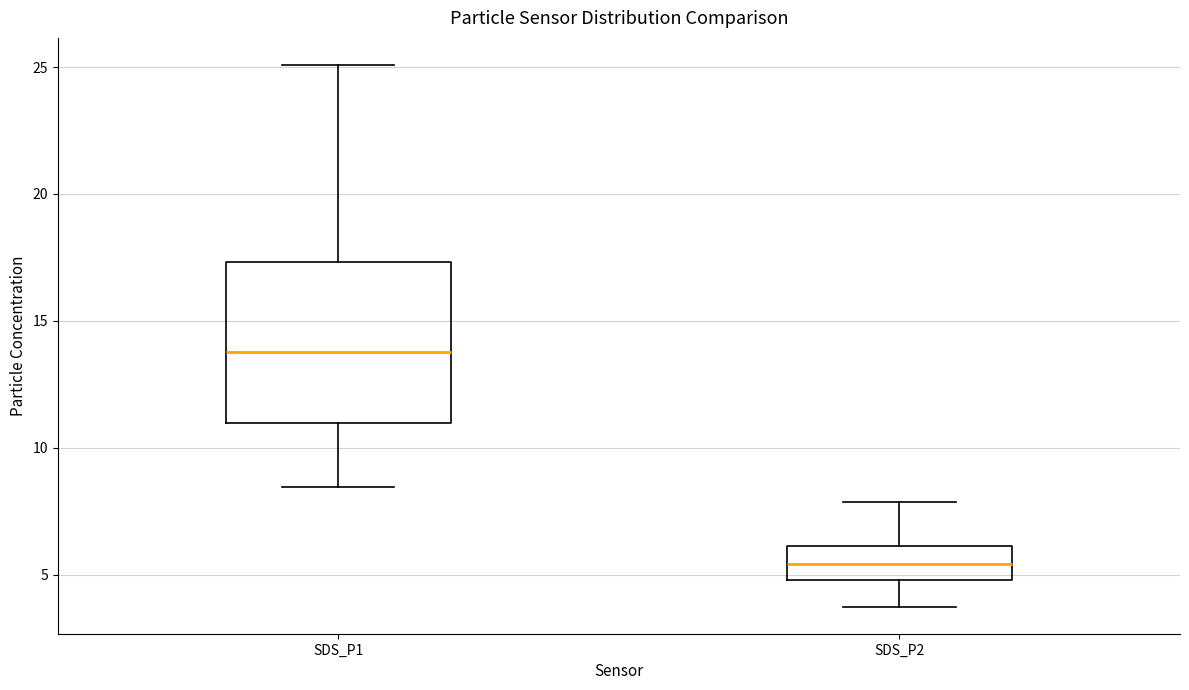

Which box is the tallest, from its lower edge to its upper edge?

SDS_P1